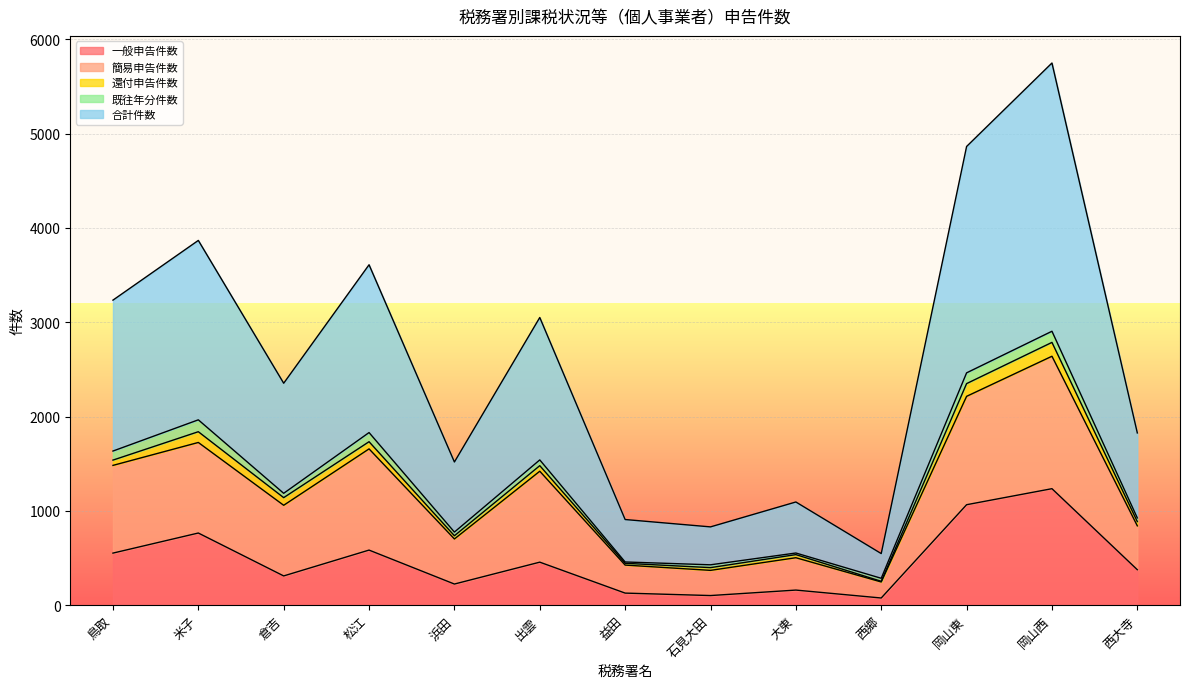

At which label does 一般申告件数 reach its peak?

岡山西